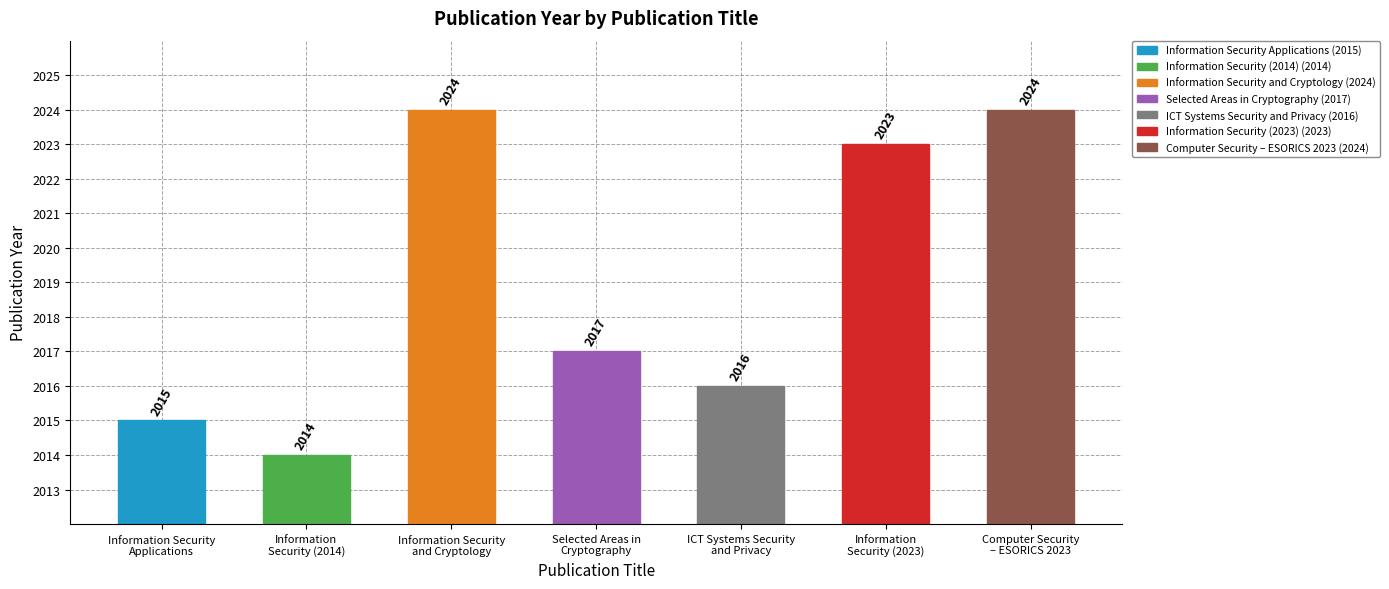

What is the smallest value displayed?

2014